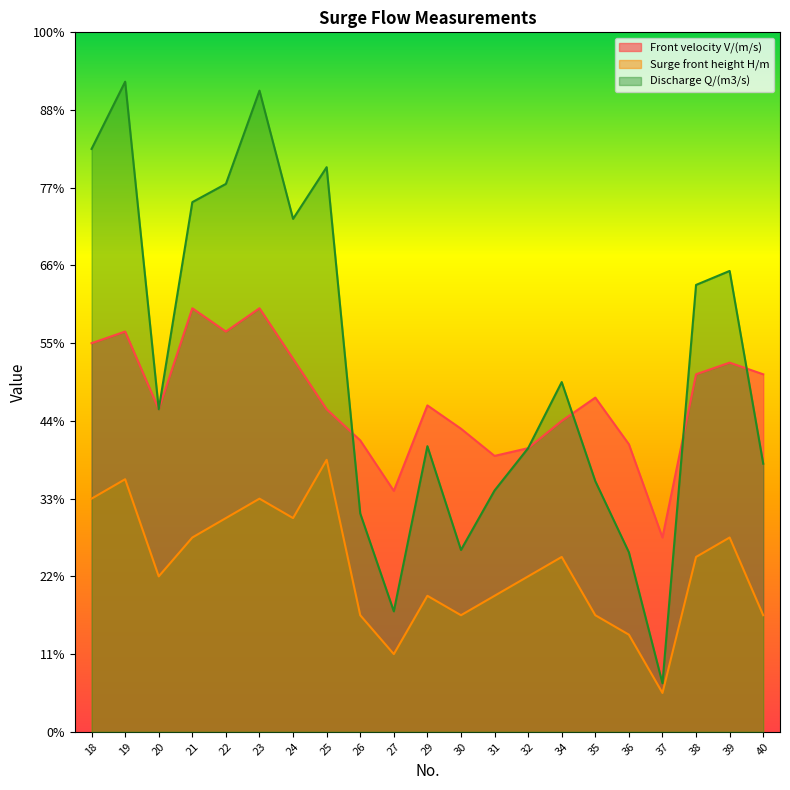

List the series in order of their peak value, highest first.

Discharge Q/(m3/s), Front velocity V/(m/s), Surge front height H/m